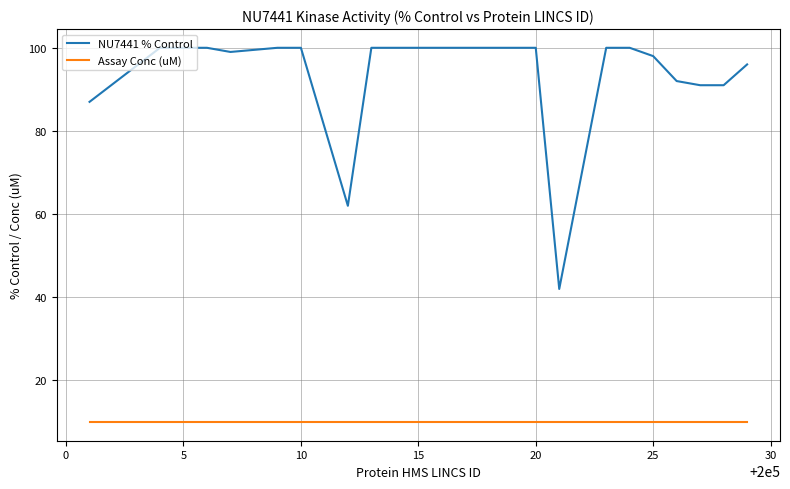

Which series has the widest spread of values?

NU7441 % Control